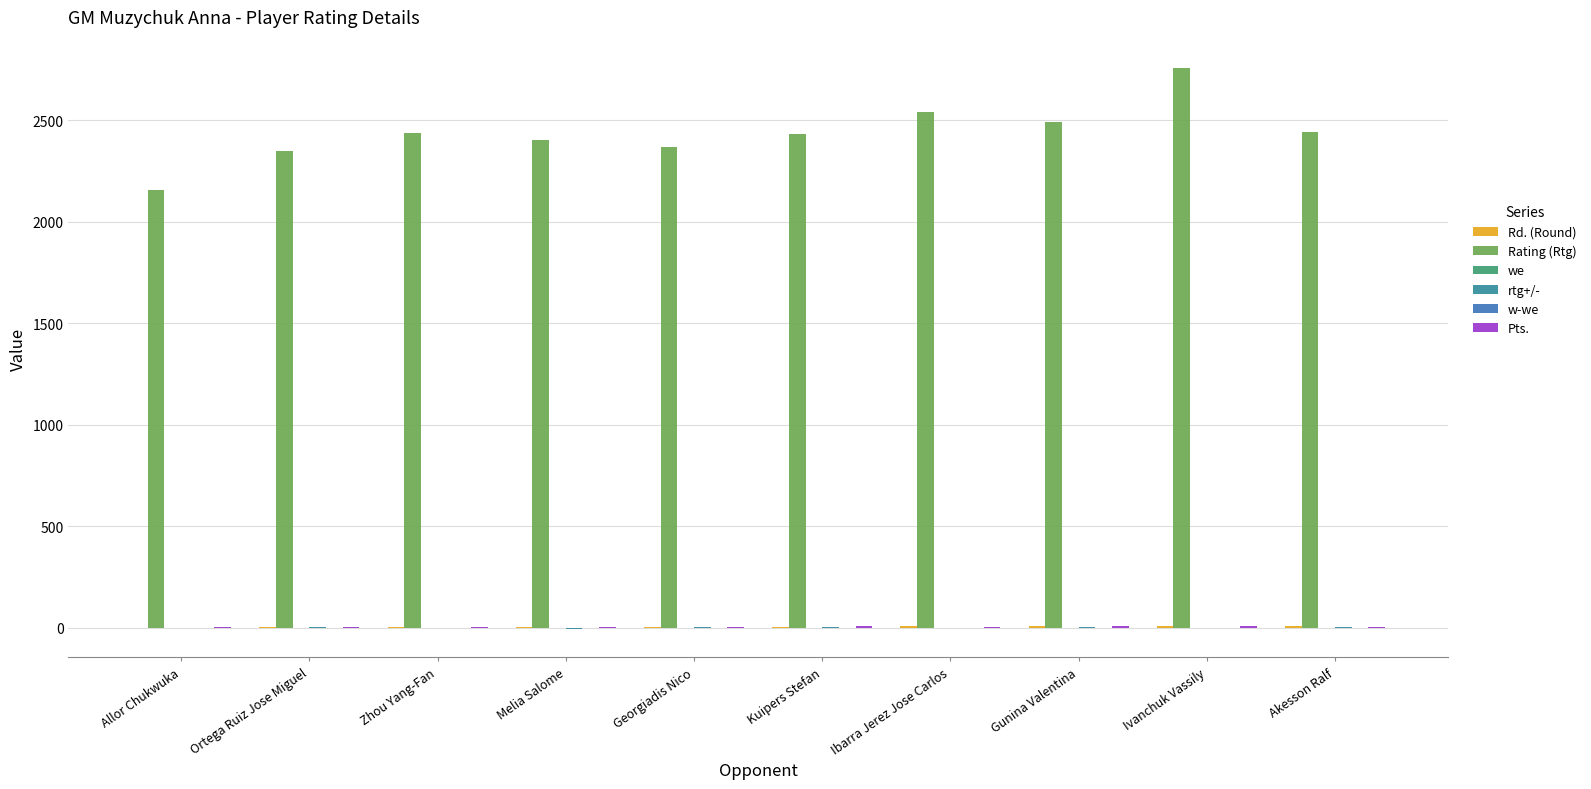

Which series has the largest total across all categories?

Rating (Rtg)